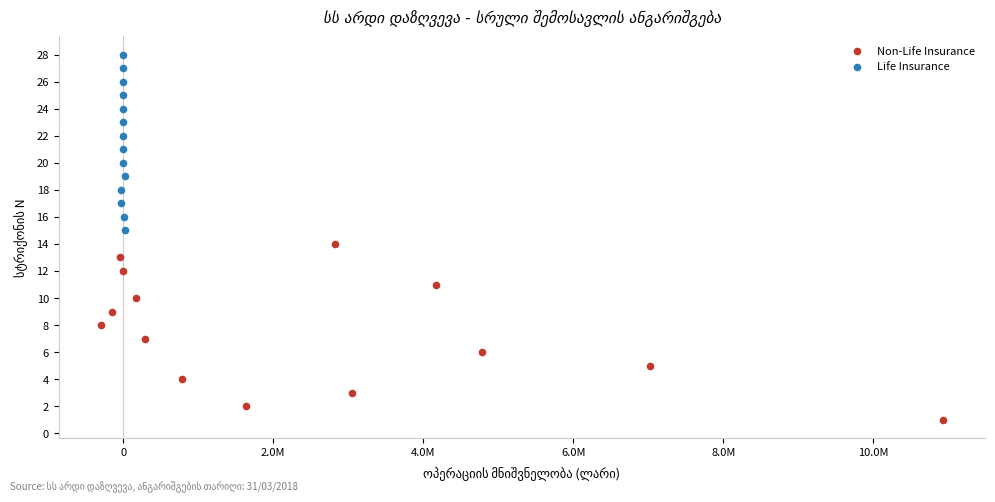

Which series contains the lowest Y value?

Non-Life Insurance